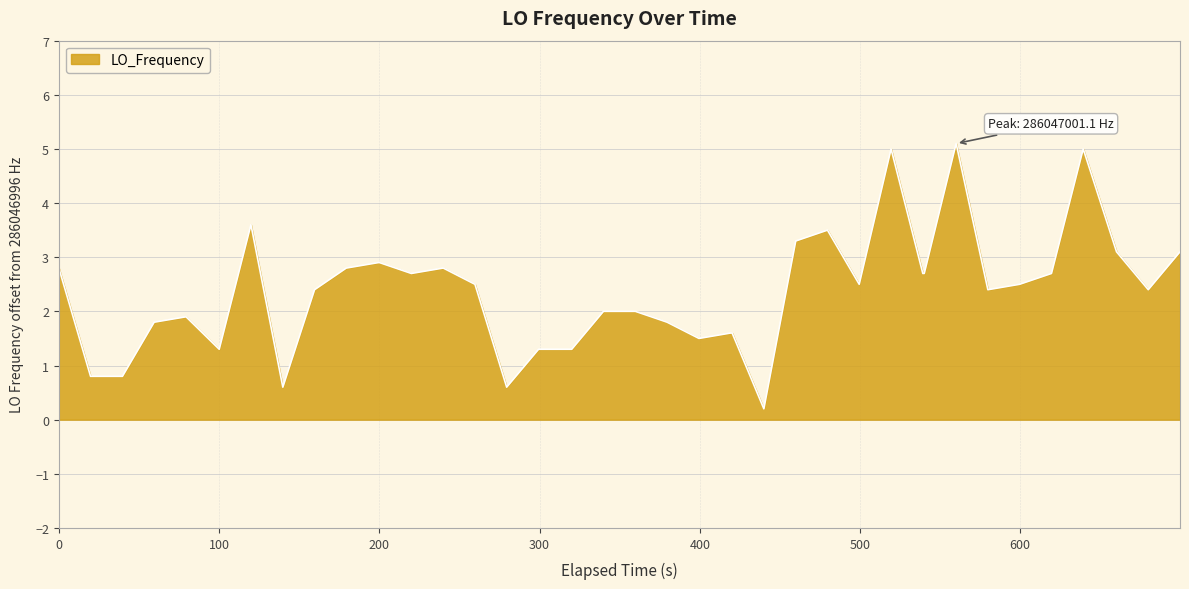

What is the difference between the maximum and minimum values?

4.9